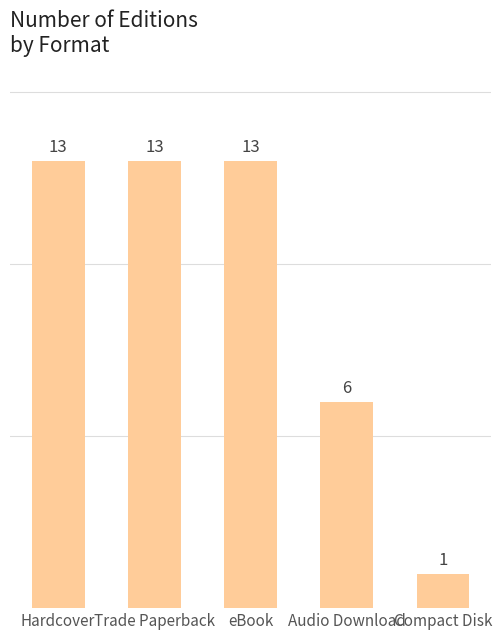

How many series are shown in this chart?

1